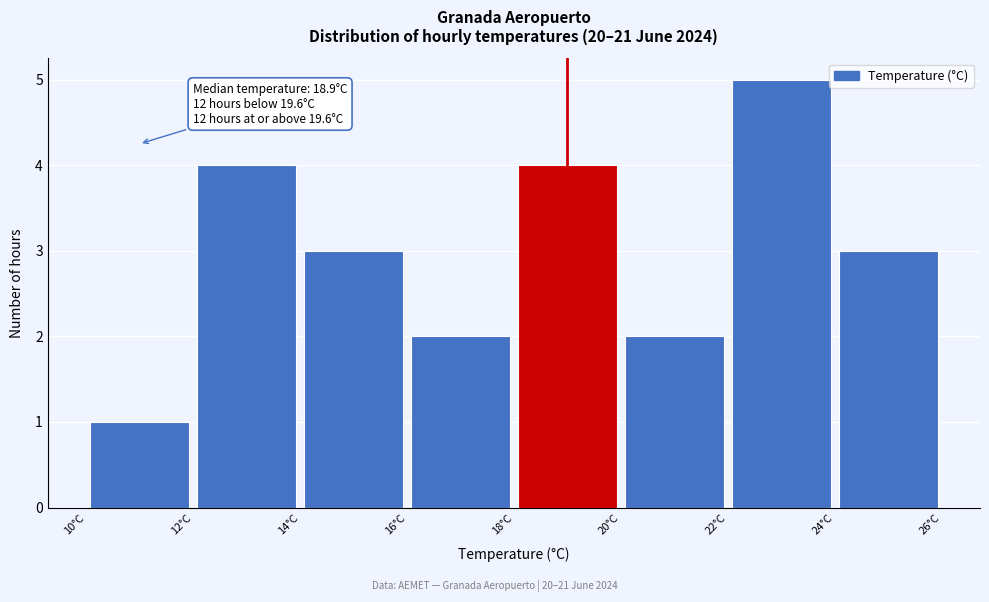

Which range on the x-axis has the tallest bar?

22 to 24